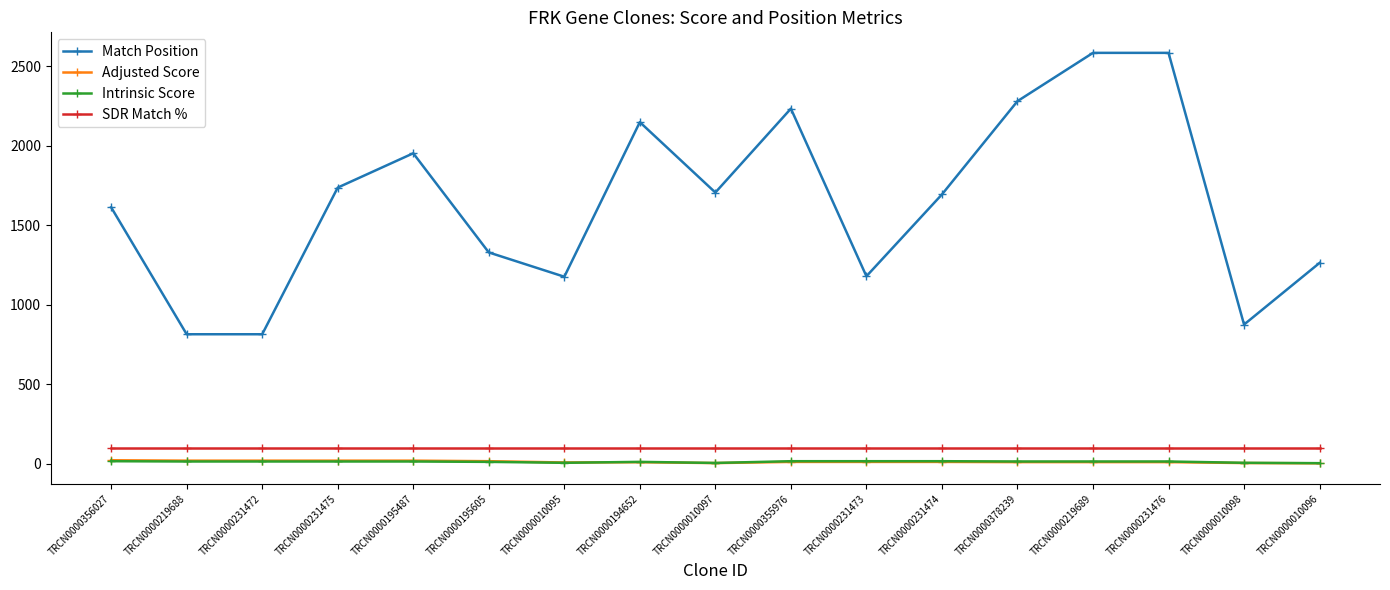

True or false: Match Position has a value of 2149.0 at TRCN0000194652.

True